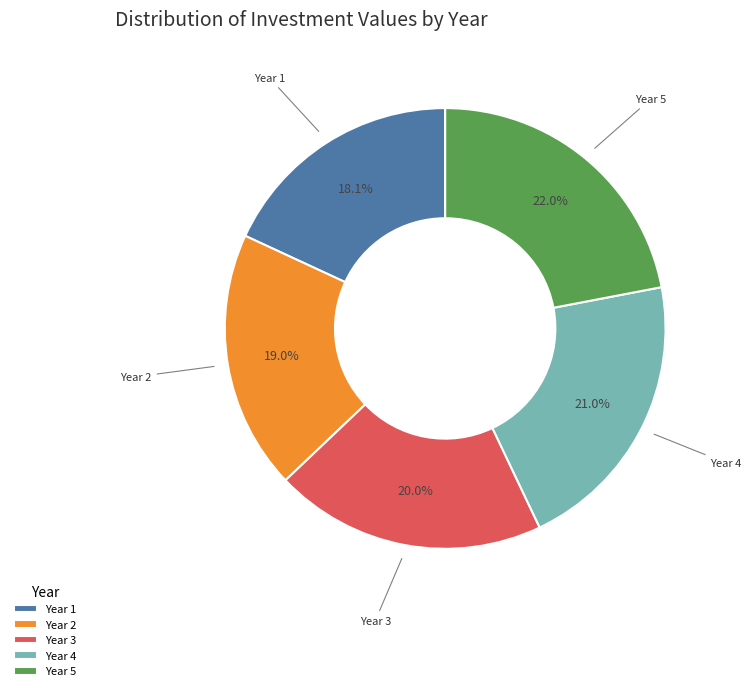

Is there any slice that represents more than half of the pie?

No